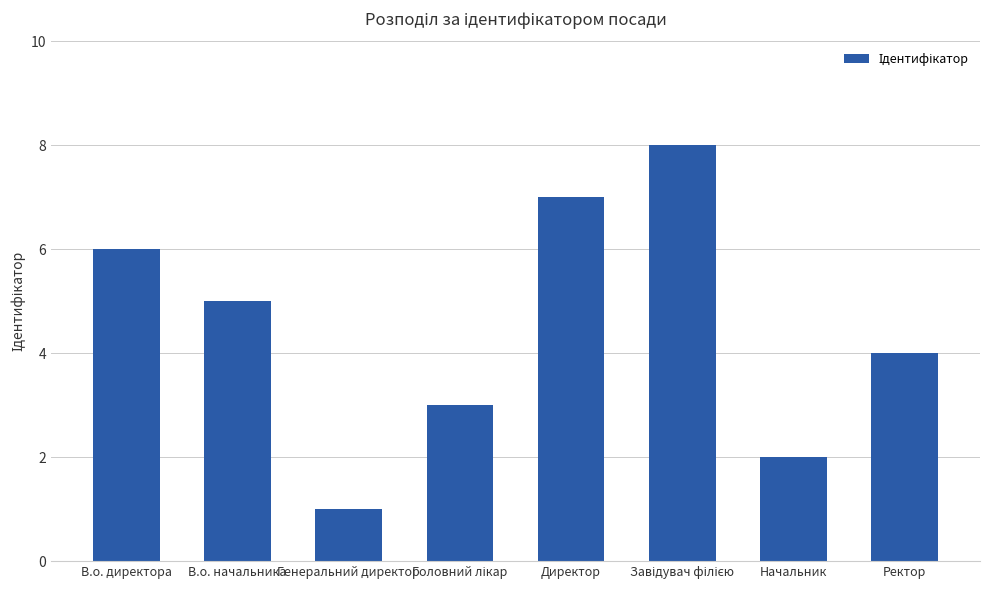

The value at Директор is 7. True or false?

True